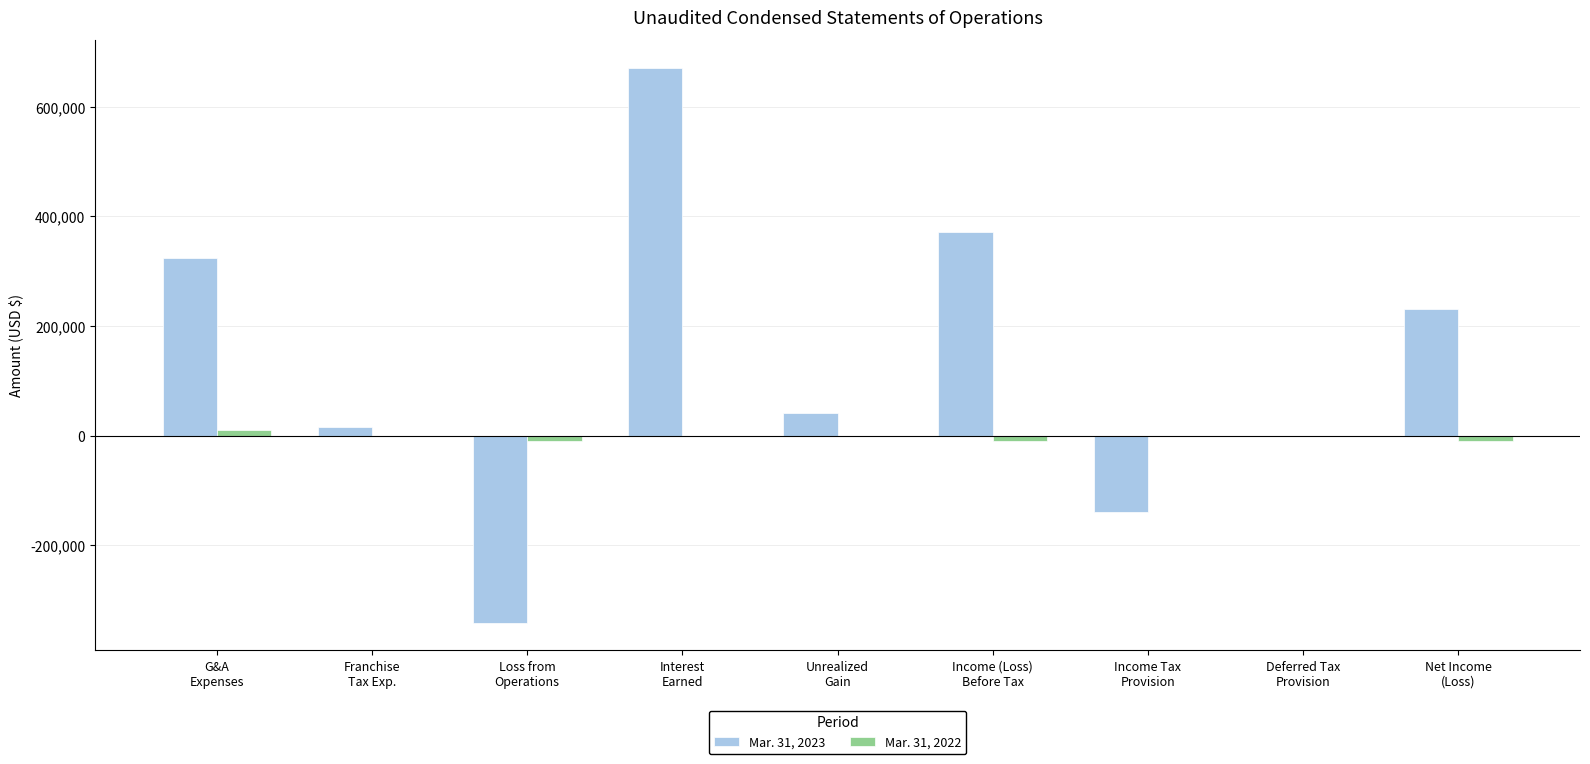

Which series has the largest total across all categories?

Mar. 31, 2023